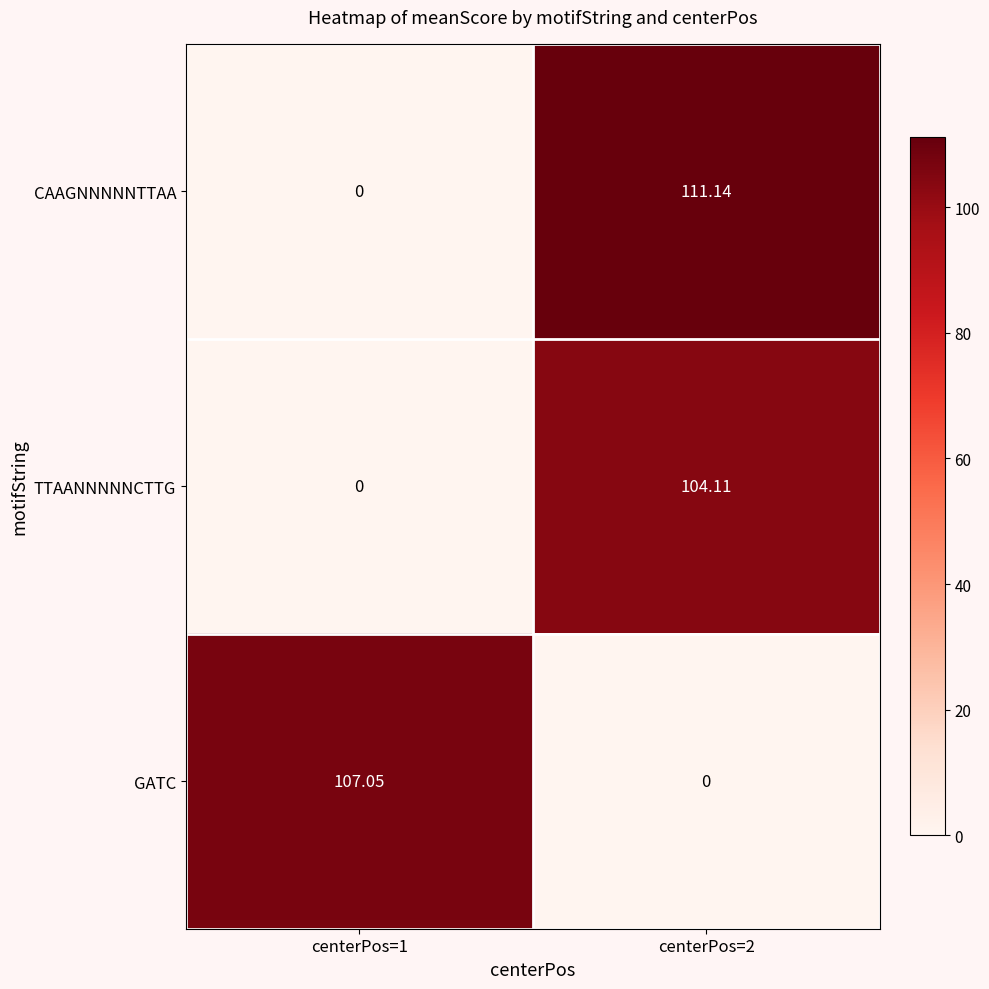

Is the value of GATC at centerPos=2 greater than the value of CAAGNNNNNTTAA at centerPos=2?

No